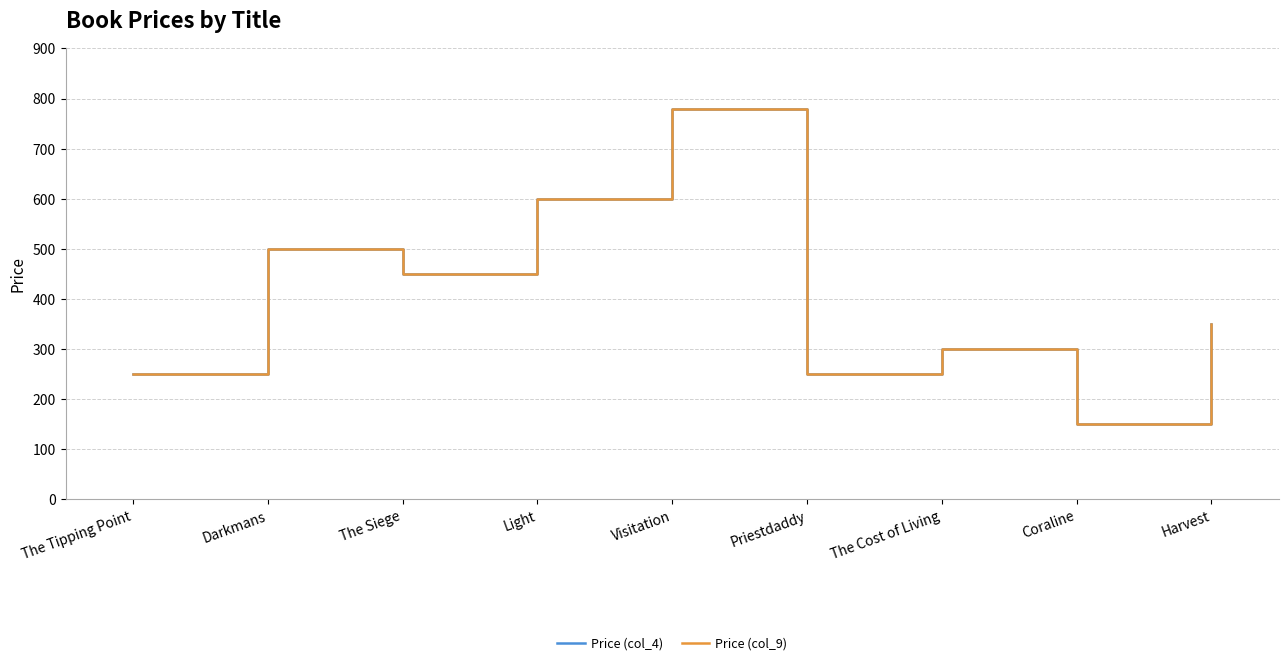

The Price (col_4) series shows 1044 at Visitation. True or false?

False